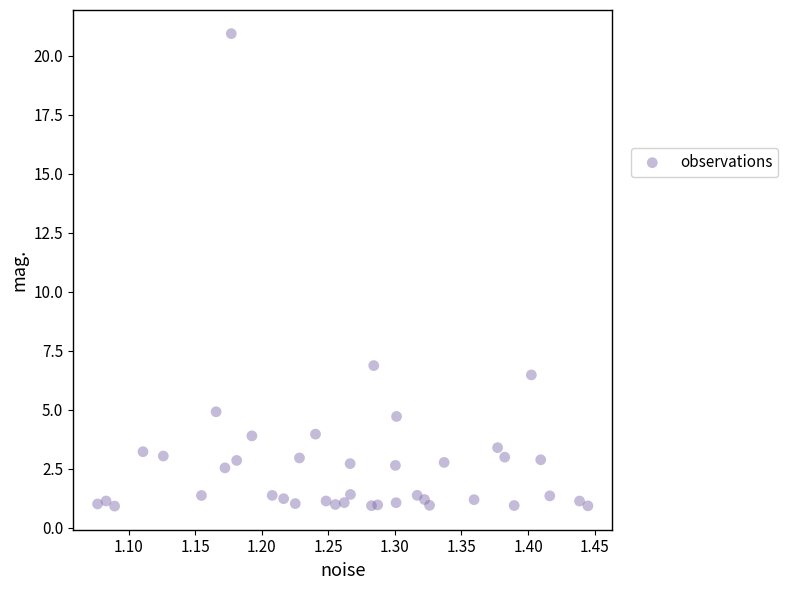

What Y value in the scatter plot is closest to 10?

6.9